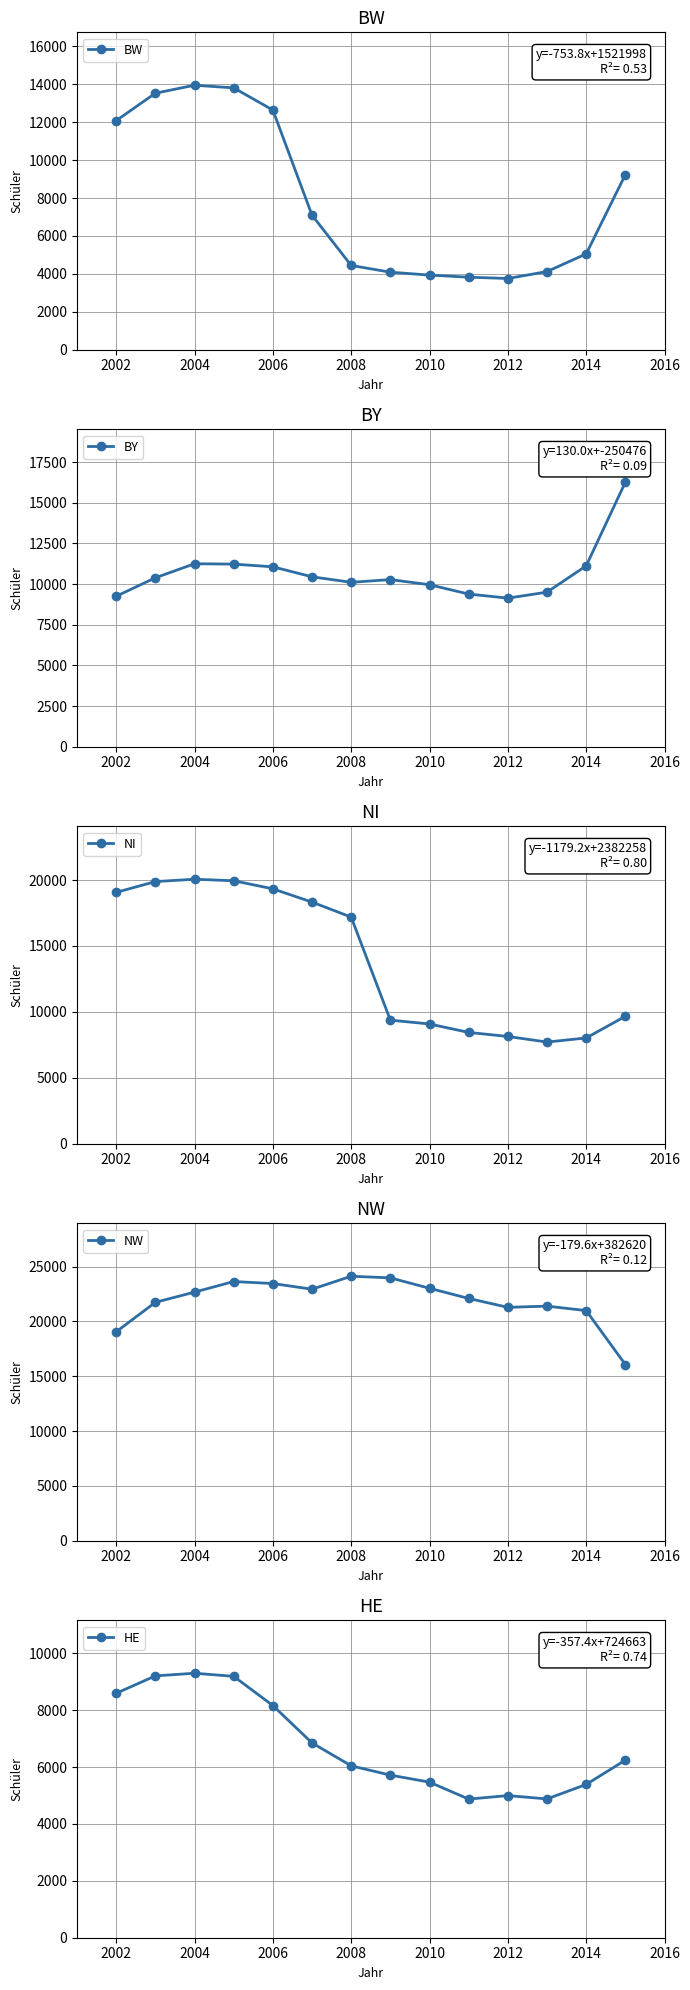

True or false: BY and NW cross at least once.

True